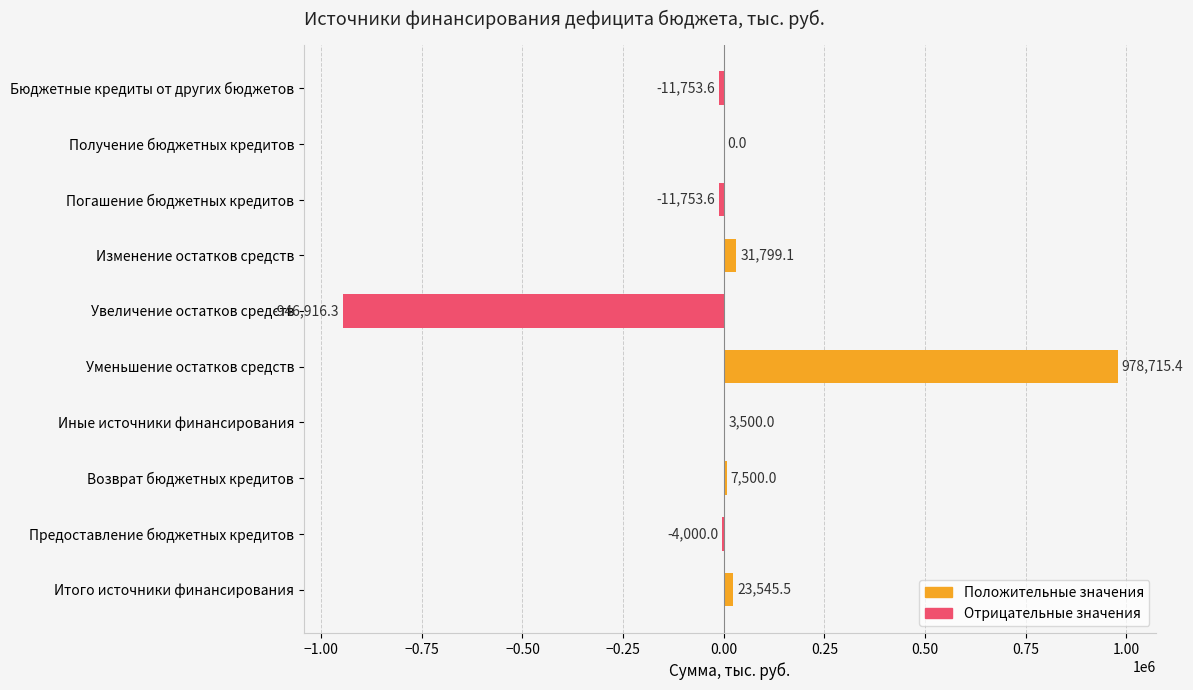

What is the average value of the Положительные значения series?

104506.0